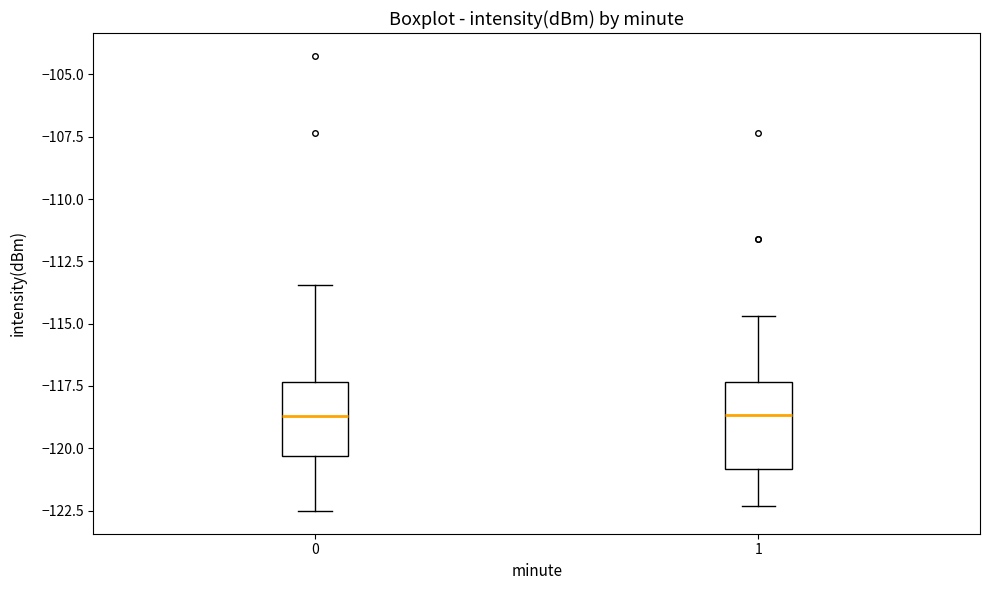

Reading left to right, transcribe this box plot: for each box, give where its median line is, the range the box spans, and where its two whiskers end, as read against the y-axis. The values are not printed on the chart, so give them approximately, as read against the axis.

0: median -118.5, box -120.5 to -117.5, whiskers -122.5 to -113.5
1: median -118.5, box -121.0 to -117.5, whiskers -122.5 to -114.5